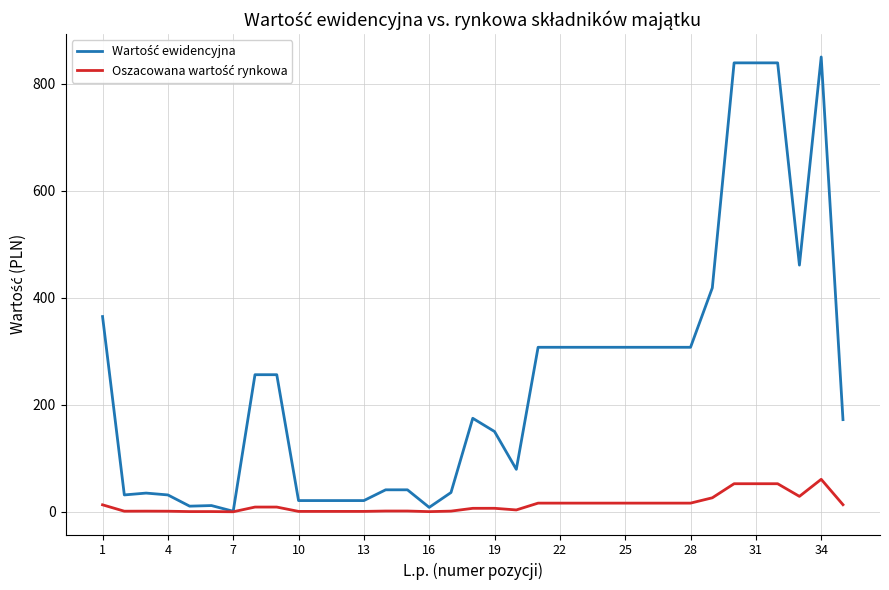

What is the maximum value shown in the chart?

850.0